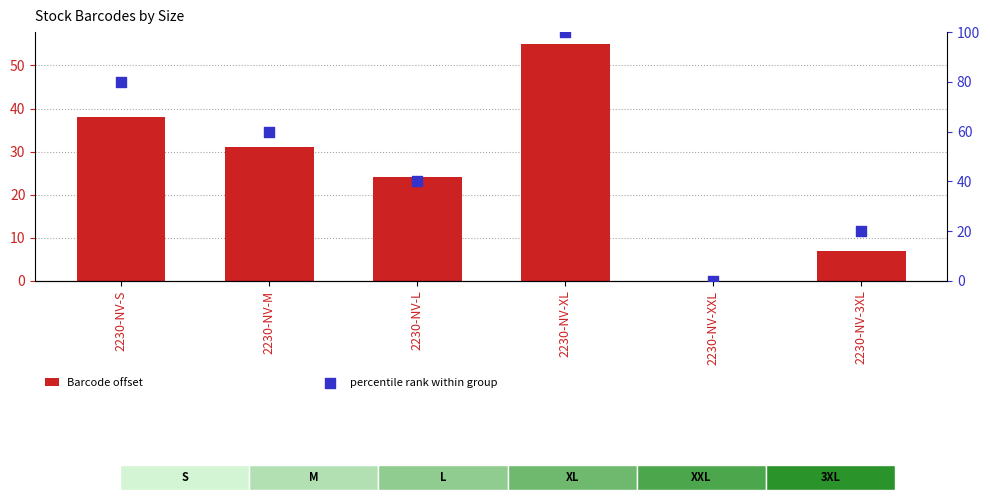

What are all the series names shown in the legend?

Barcode offset, percentile rank within group